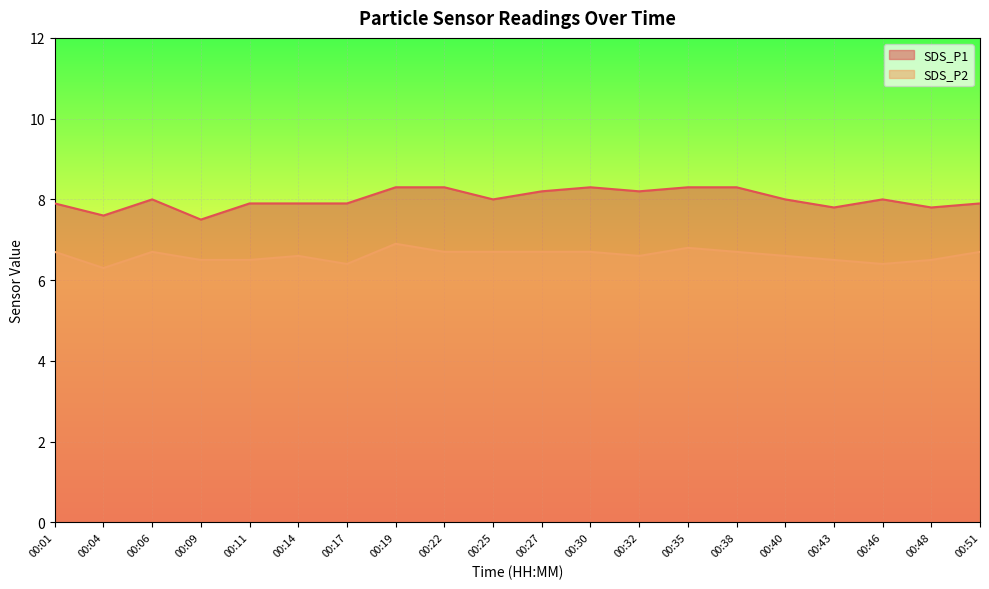

What is the value of the SDS_P1 point at the 15th from the left?

8.3